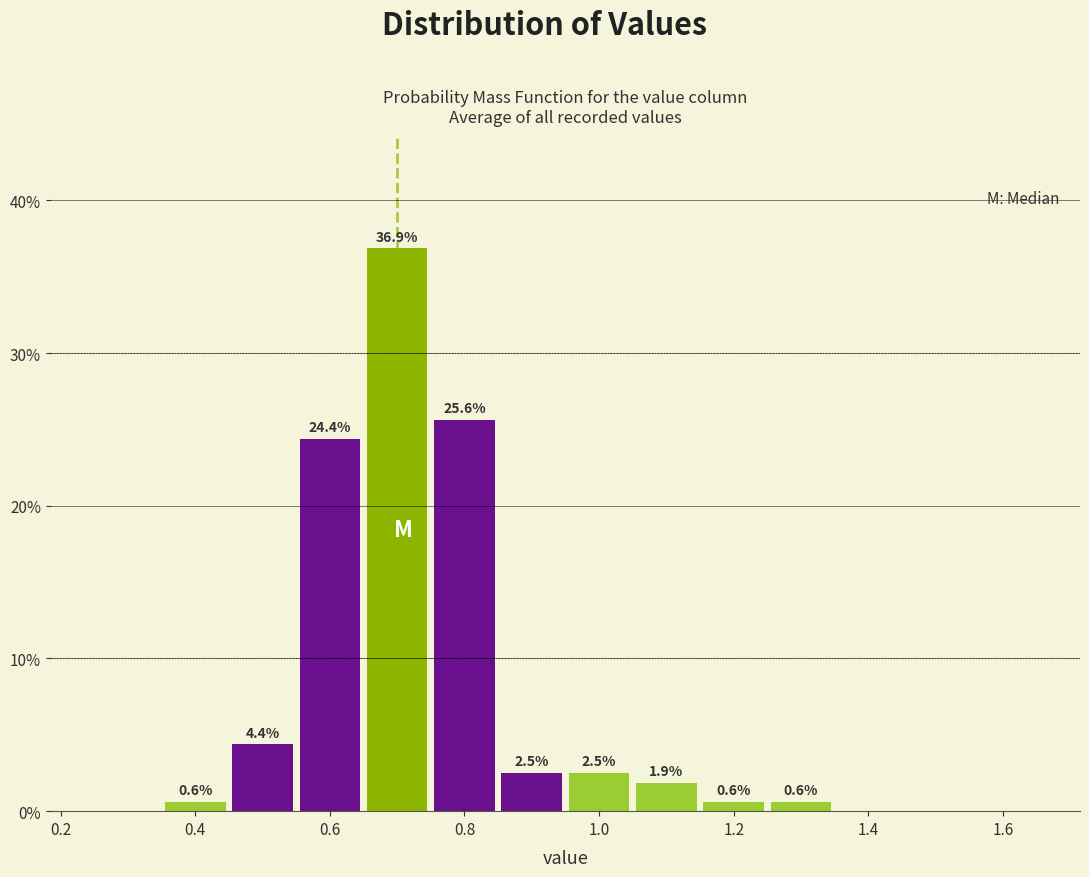

Over which range of the x-axis is the bar tallest?

0.65 to 0.75